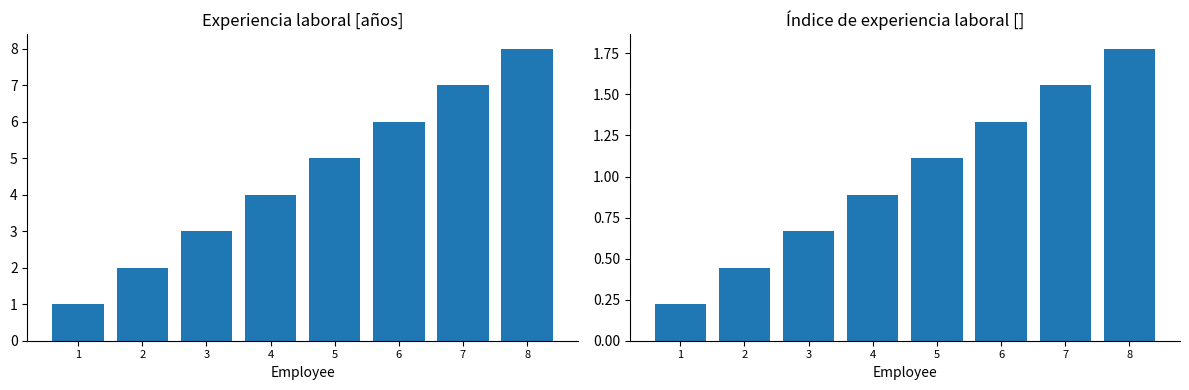

What is the value of the Experiencia laboral bar at the 6th from the left?

6.0